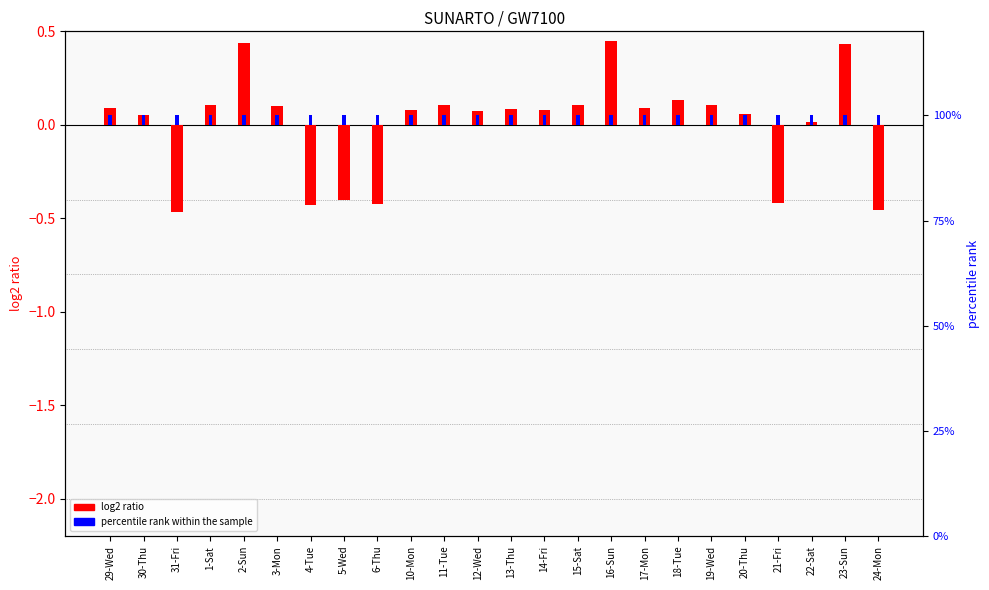

The percentile rank within the sample series shows 0.1 at 5-Wed. True or false?

True